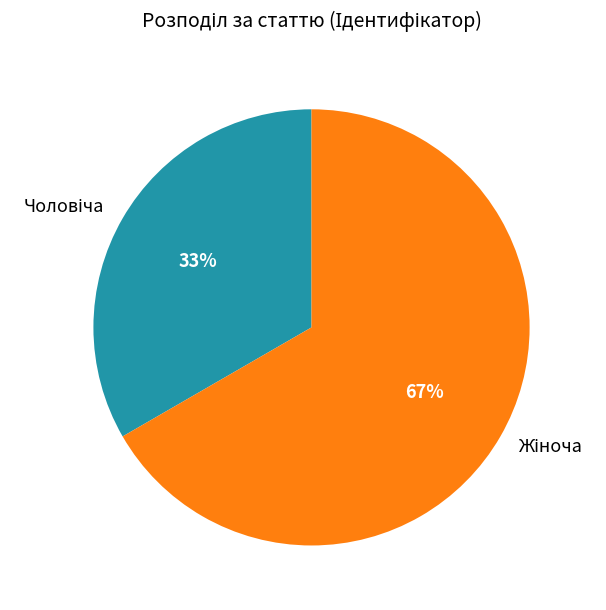

To the nearest percent, what is the average slice percentage?

50%